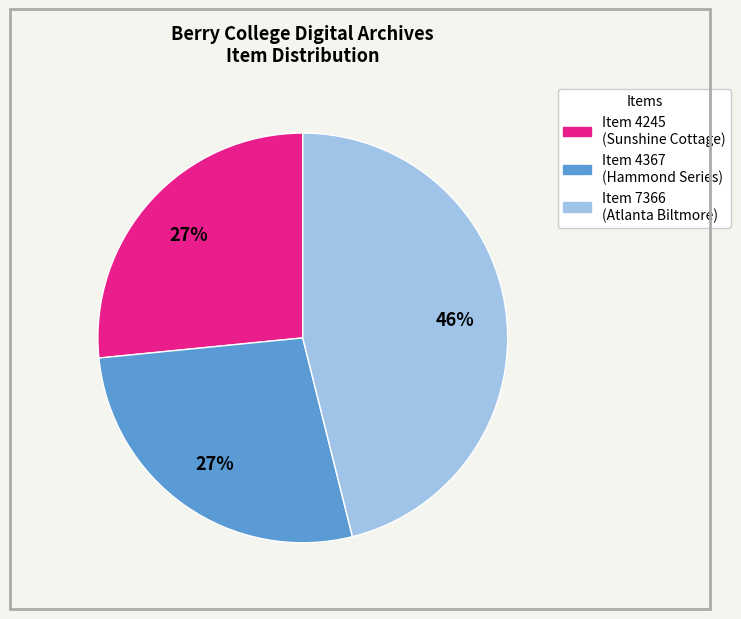

True or false: Item 4367 (Hammond Series) accounts for 38% of the total.

False